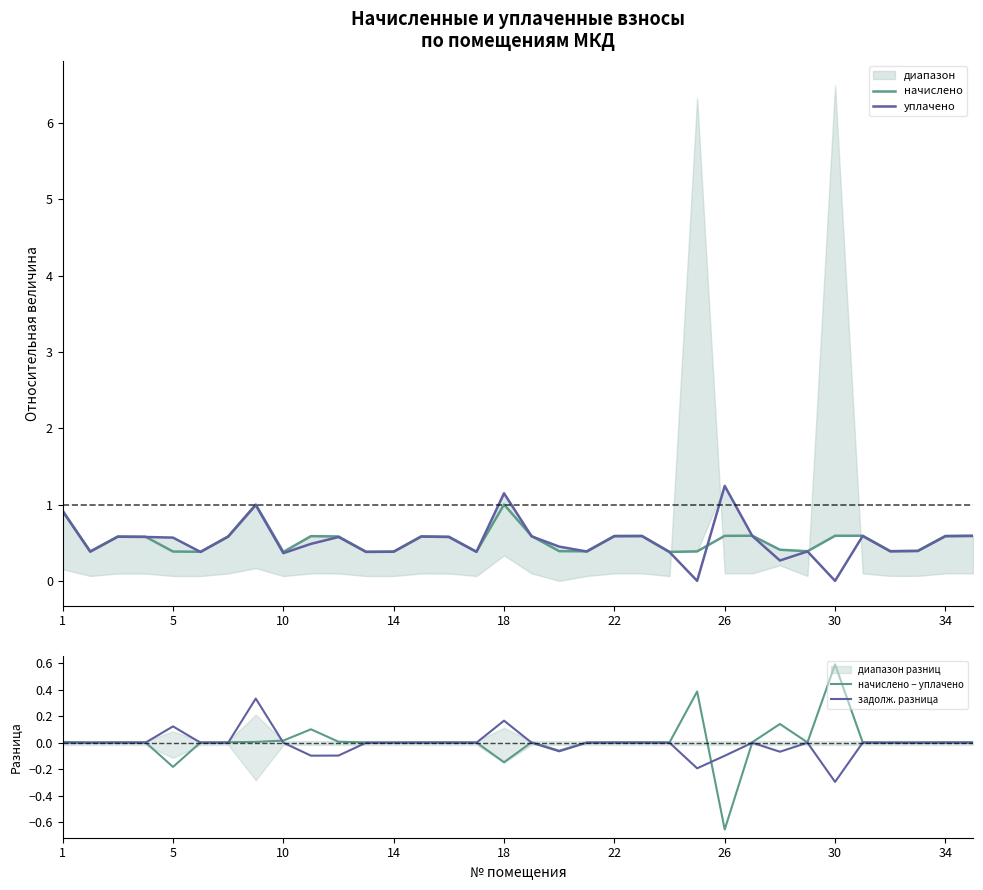

Count the number of data series in this chart.

4